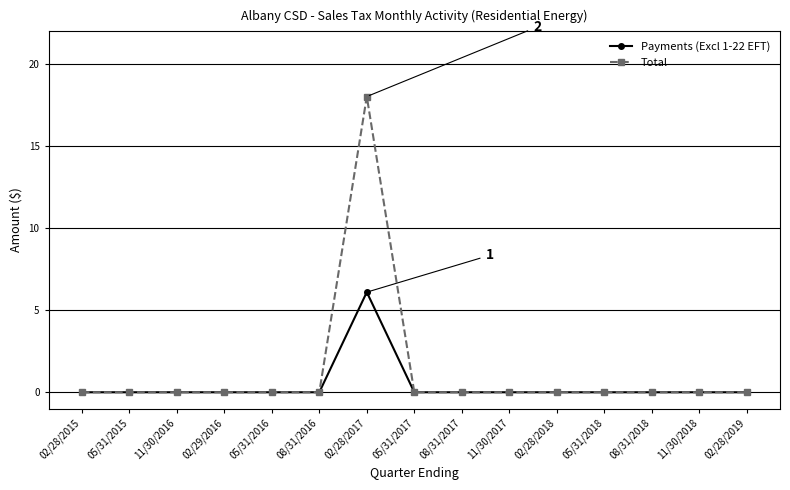

Between 02/28/2017 and 05/31/2018, which series saw the biggest shift?

Total